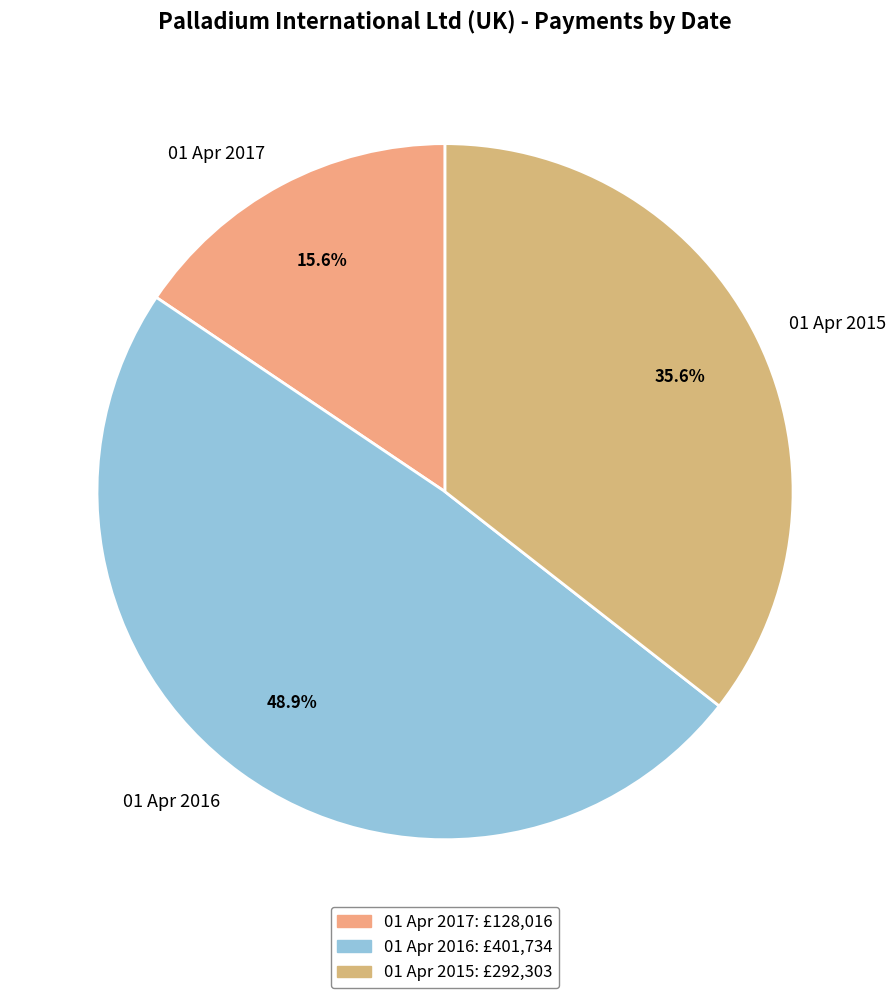

Does 01 Apr 2015 represent more than half of the total?

No